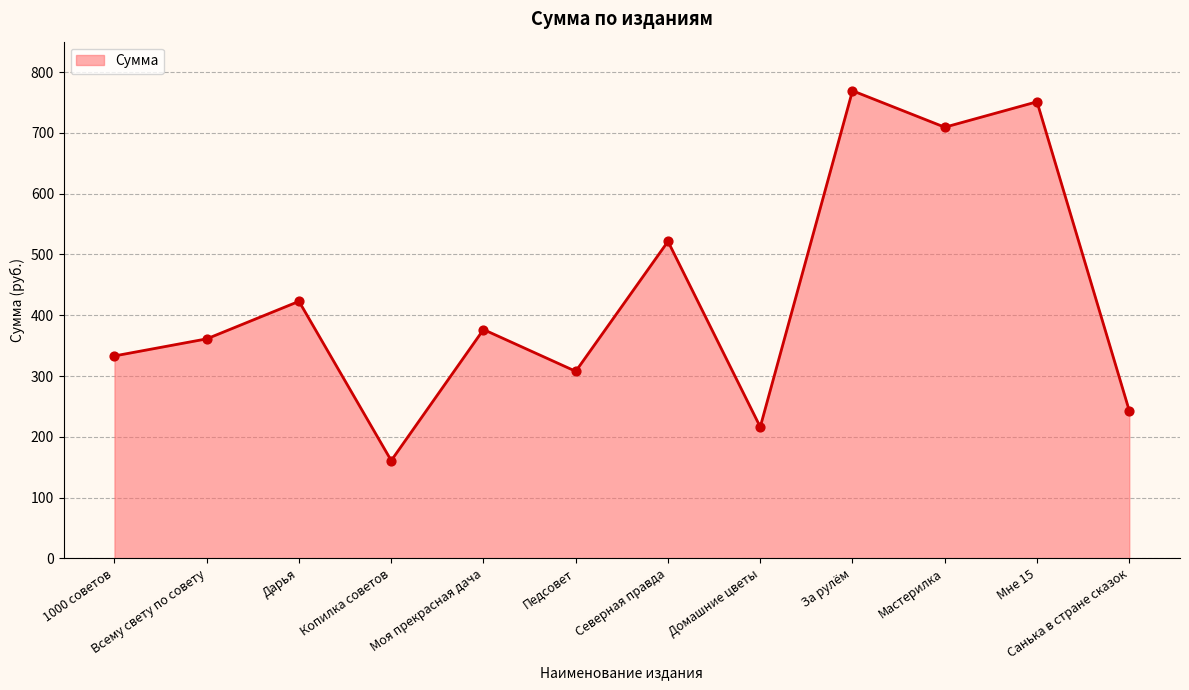

Between Мне 15 and Санька в стране сказок, which is larger?

Мне 15